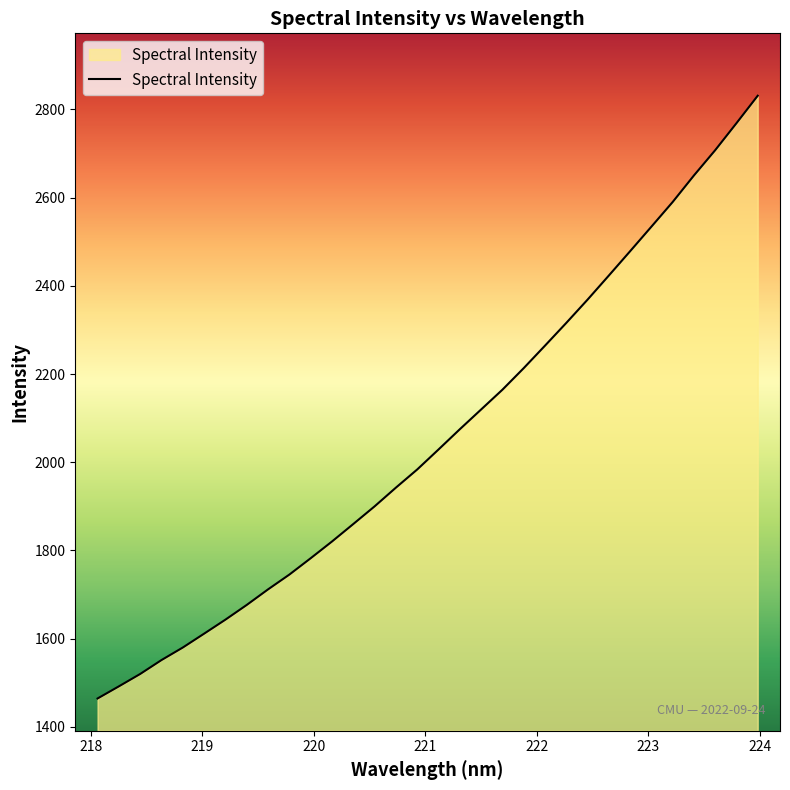

Reading right to left, transcribe all the data shown in this chart.

2831.1	2768.8	2707.6	2650.2	2590.1	2534.1	2478.4	2423.3	2368.7	2315.9	2264.3	2213.3	2164.4	2119.6	2074.8	2028.9	1983.7	1942.5	1900.1	1860.0	1820.4	1782.4	1745.4	1711.8	1676.6	1643.2	1611.4	1580.0	1551.5	1520.0	1491.9	1464.4